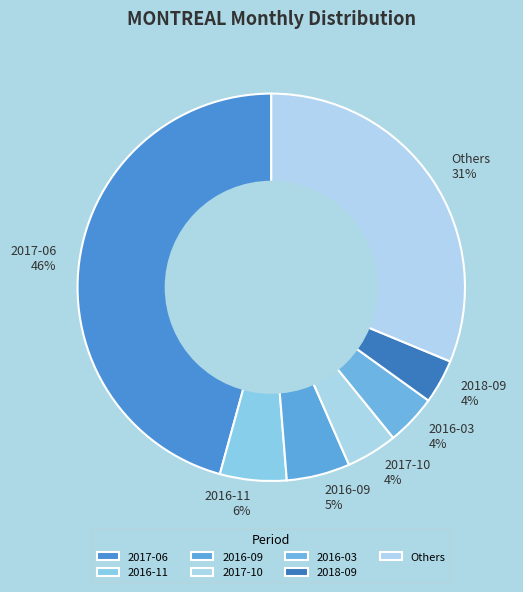

The 2016-09 slice represents 1% of the pie. True or false?

False